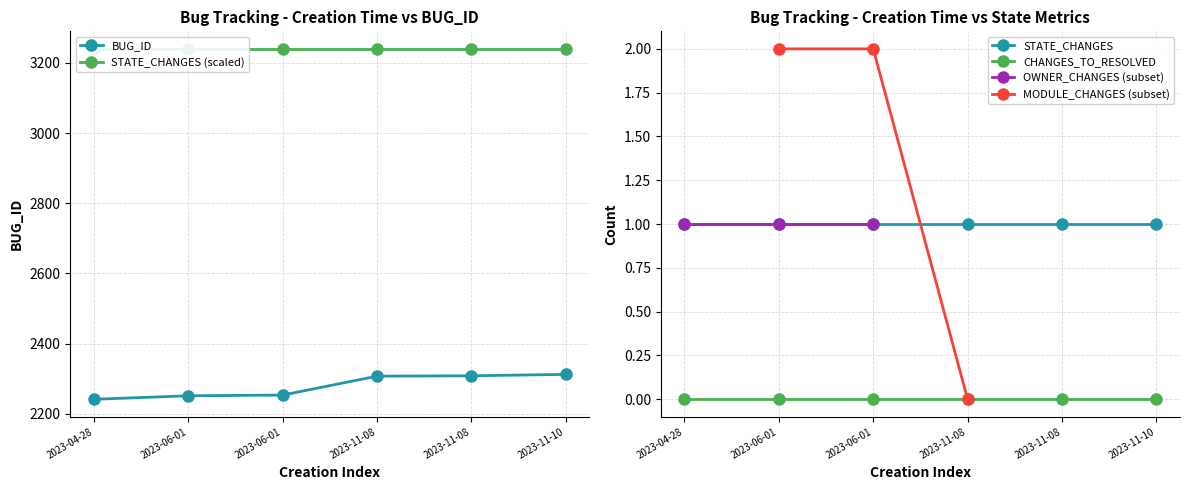

Which series has the widest spread of values?

BUG_ID